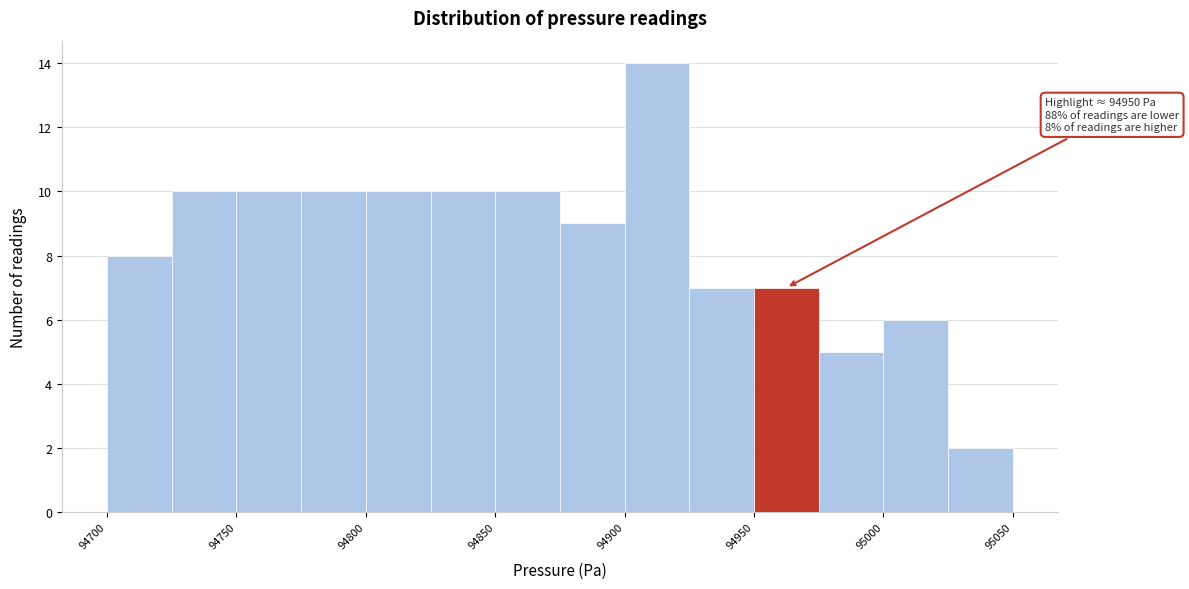

Over which range of the x-axis is the bar tallest?

94900 to 94925